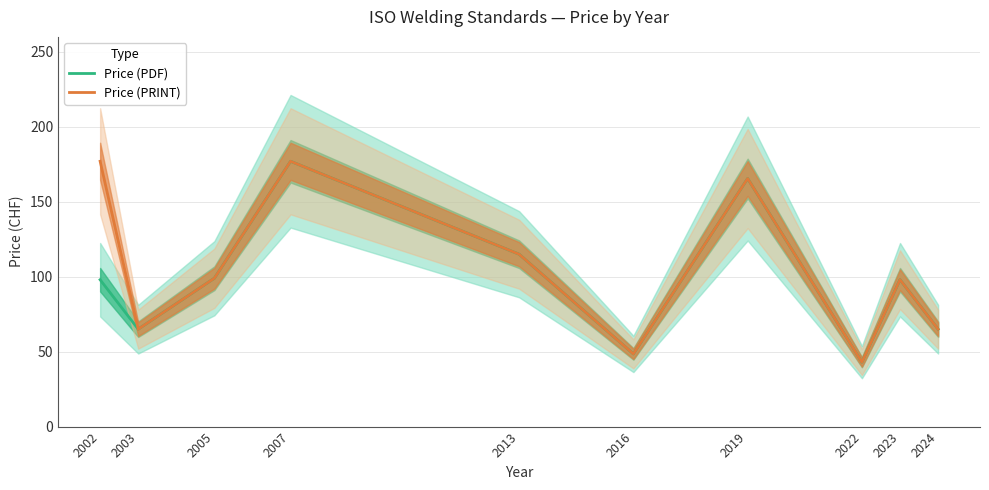

How many lines are shown in the chart?

2